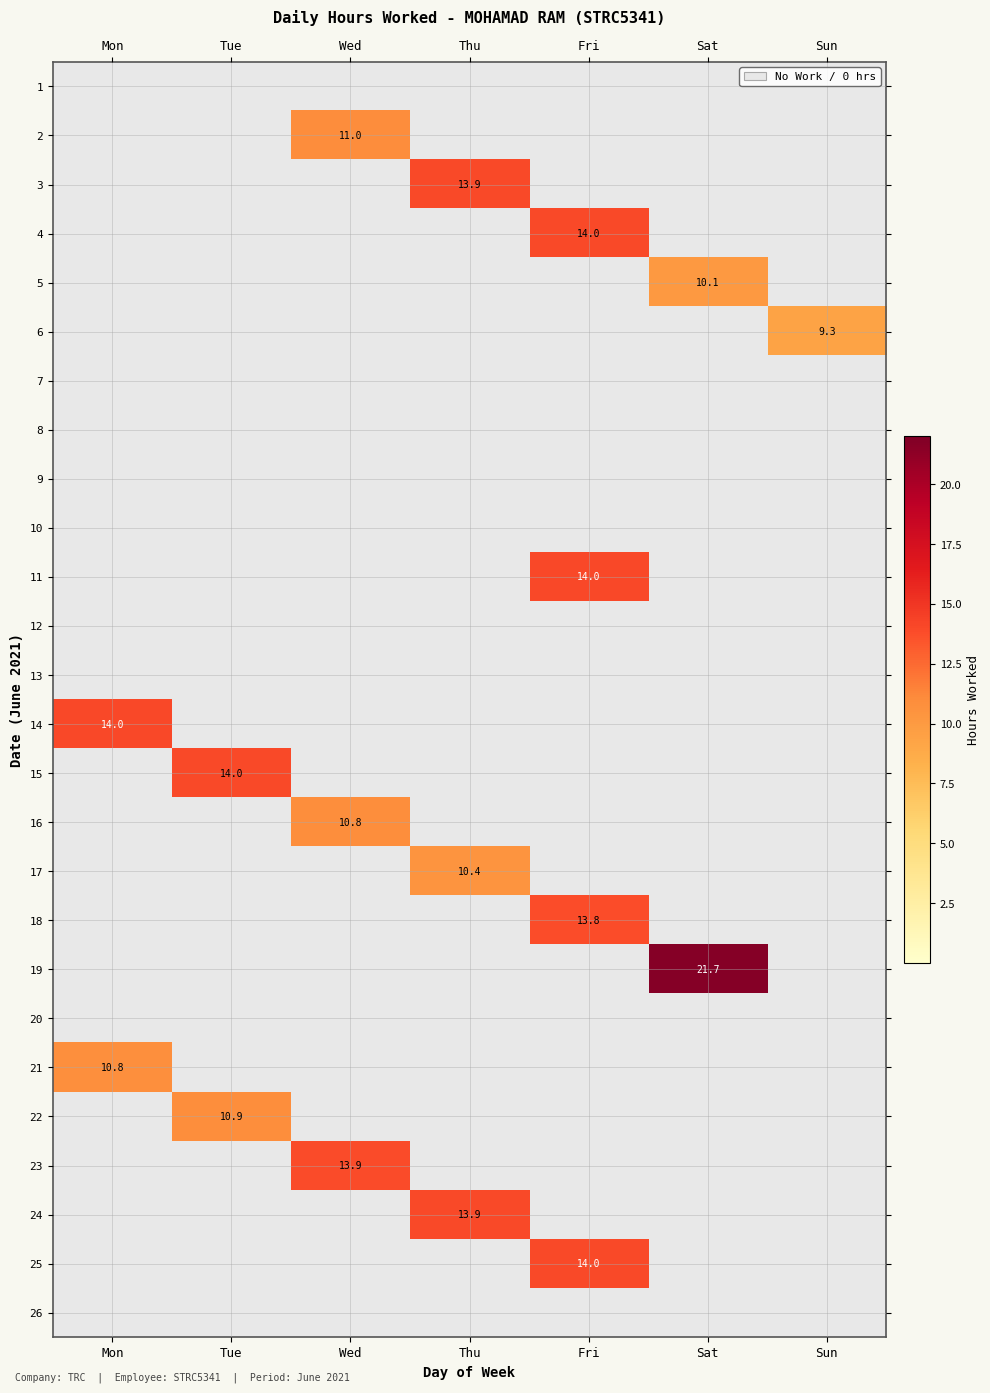

The value of 18 at Fri is 24.0. True or false?

False